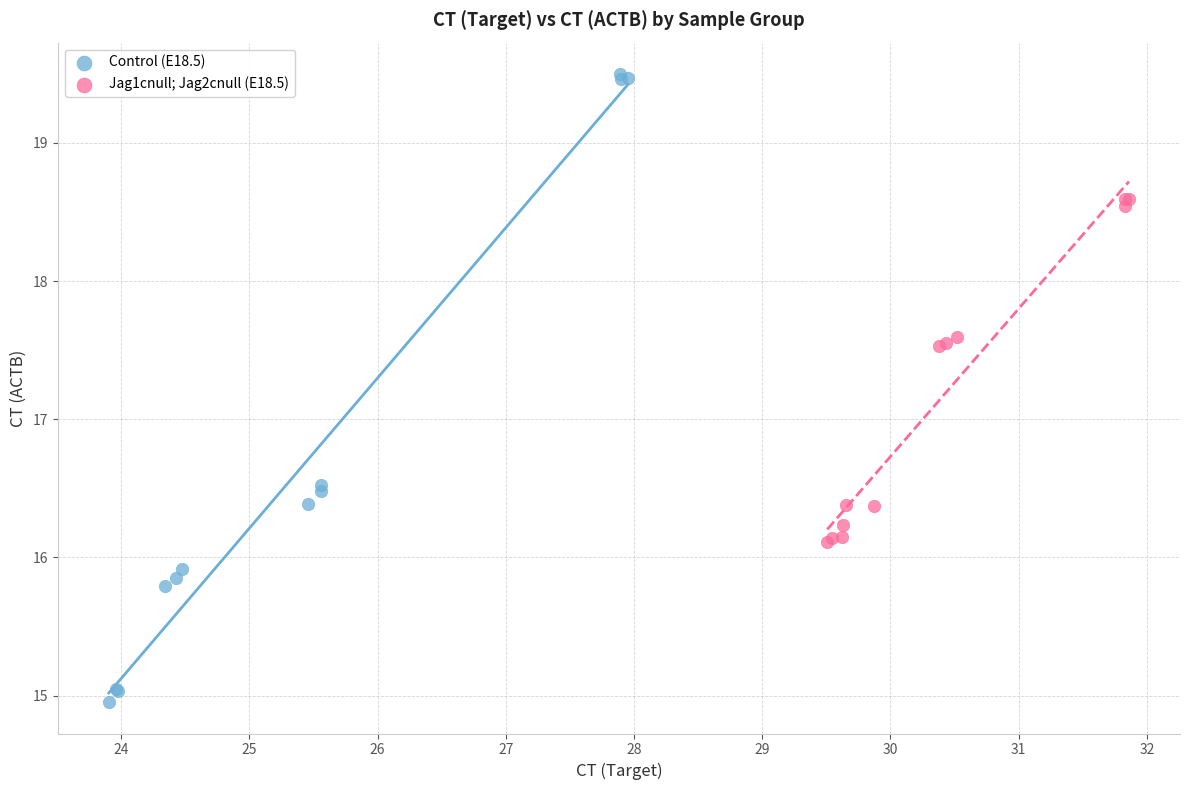

Which series has the largest Y range (max minus min)?

Control (E18.5)